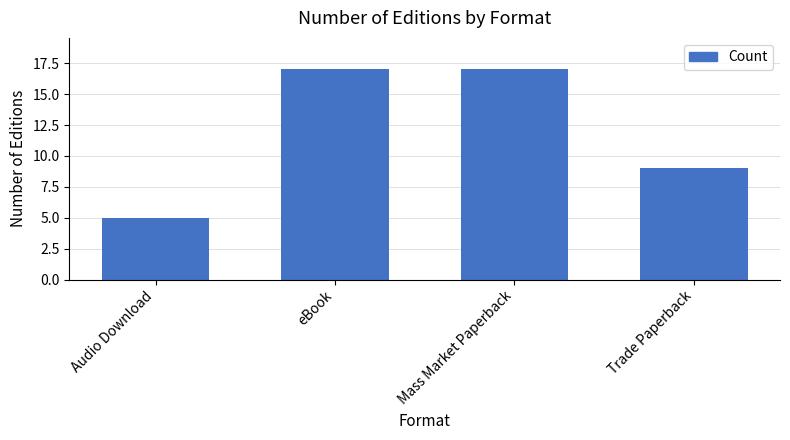

The value at Audio Download is 9. True or false?

False